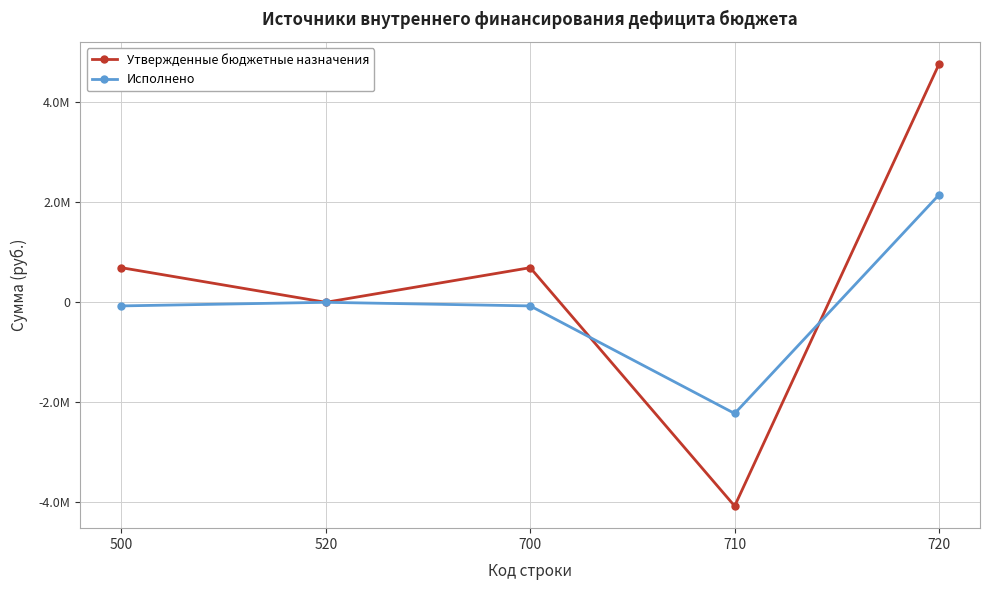

Does the chart display data point markers on the line(s)?

Yes